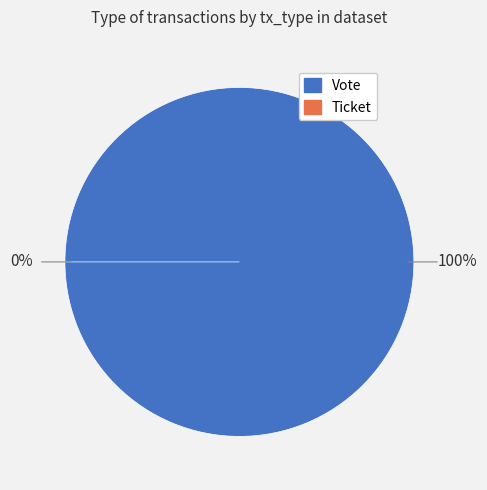

To the nearest percent, what is the difference between the largest and smallest slice percentages?

100%